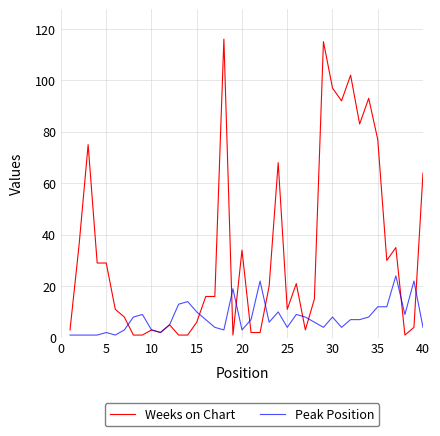

Rank the series by their average value, from highest to lowest.

Weeks on Chart, Peak Position